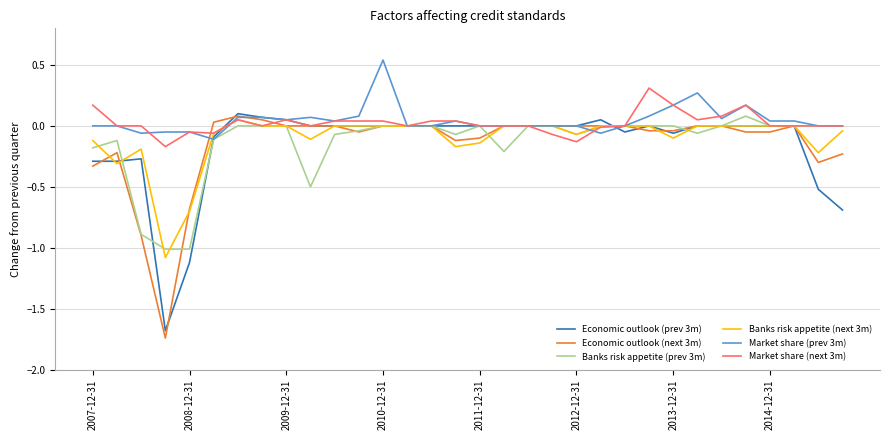

Which series has the largest range (max minus min)?

Economic outlook (next 3m)